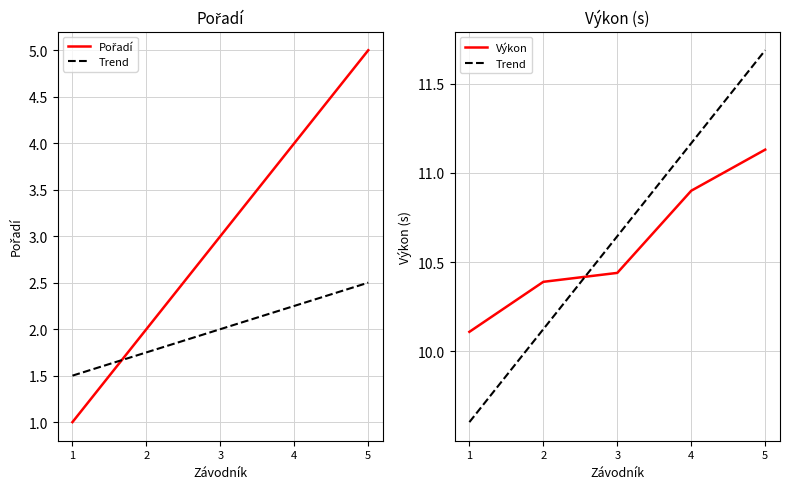

What is the lowest value of the Výkon series?

10.1